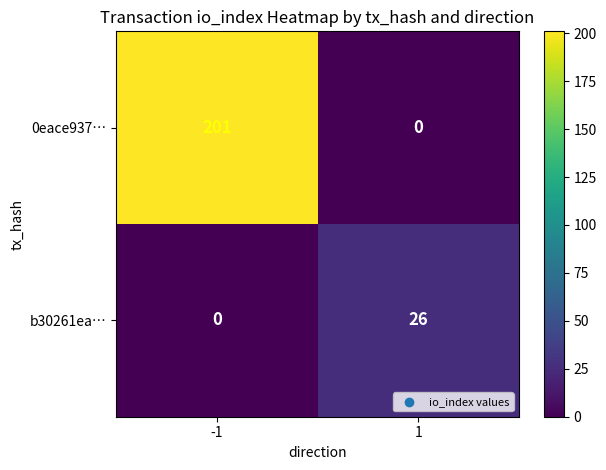

Reading left to right, what are all the values shown in this chart?

0eace937…: 201	0
b30261ea…: 0	26